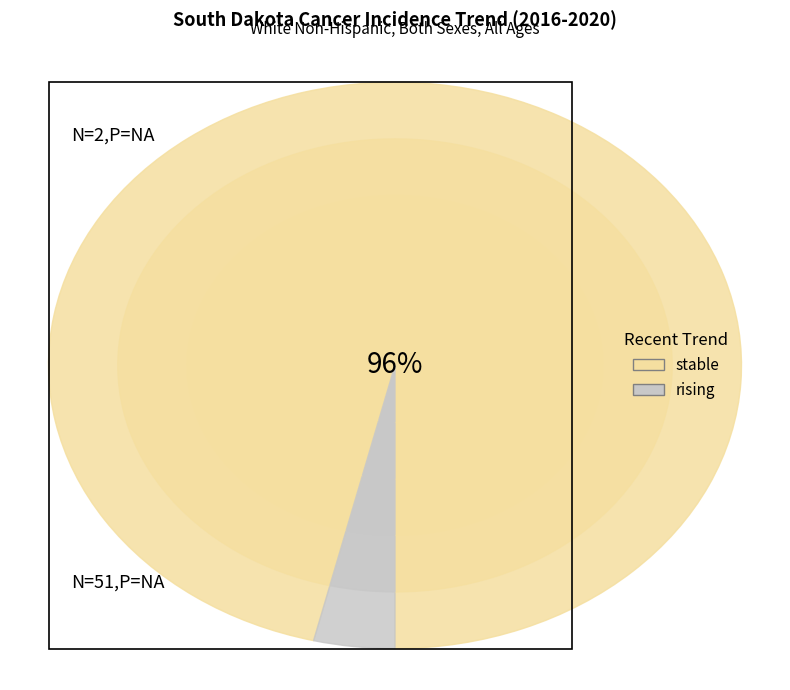

To the nearest percent, what is the difference between the rising and stable slice percentages?

92%